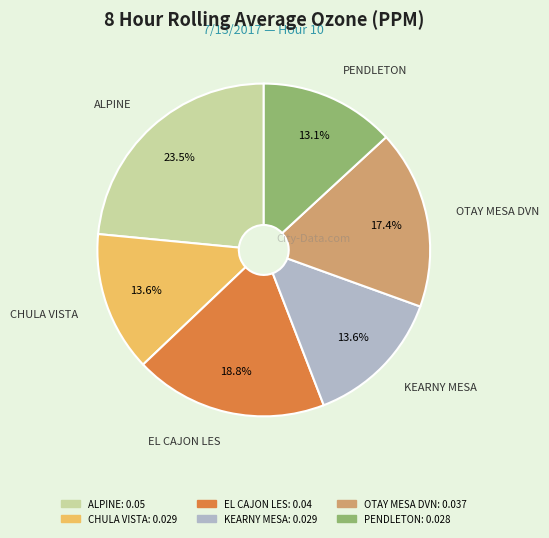

Does EL CAJON LES account for over 50% of the chart?

No